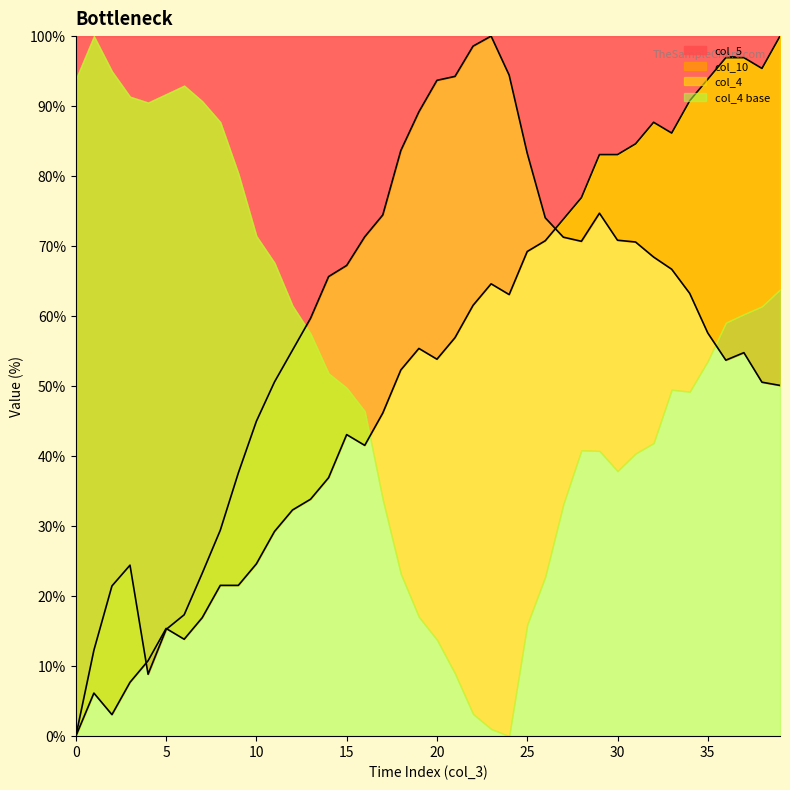

Which series has the largest range (max minus min)?

col_5